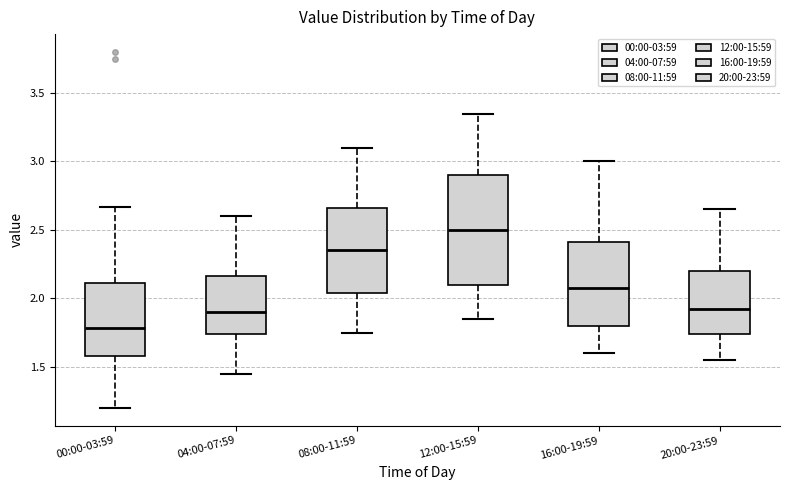

Where does the median line of the box for 16:00-19:59 sit on the y-axis? The values are not printed on the chart, so give them approximately, as read against the axis.

2.10